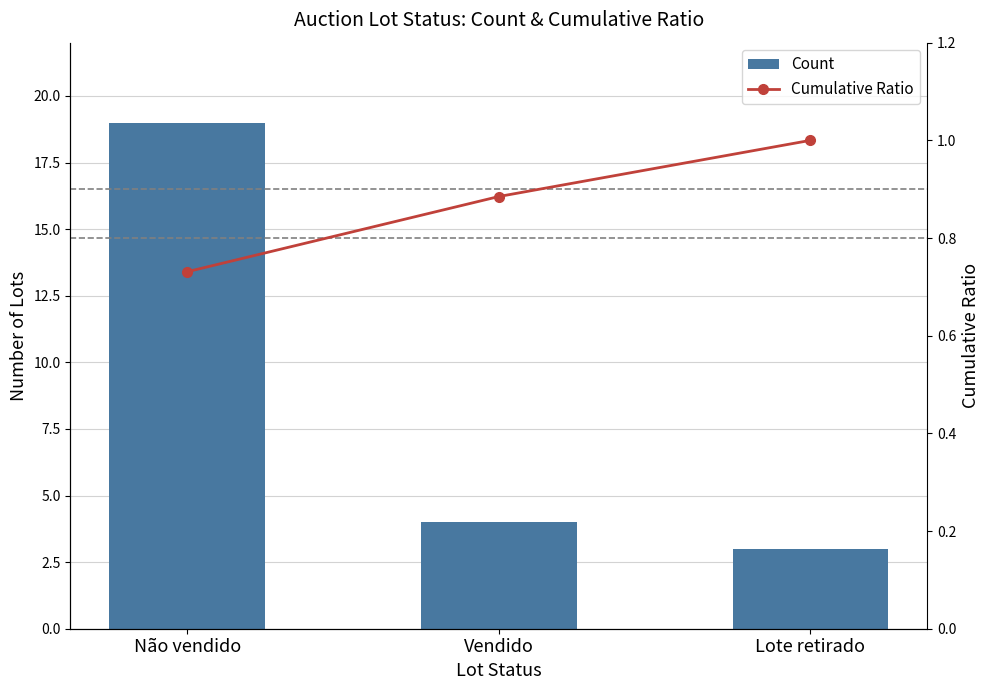

How many Cumulative Ratio values are between 0 and 1?

3